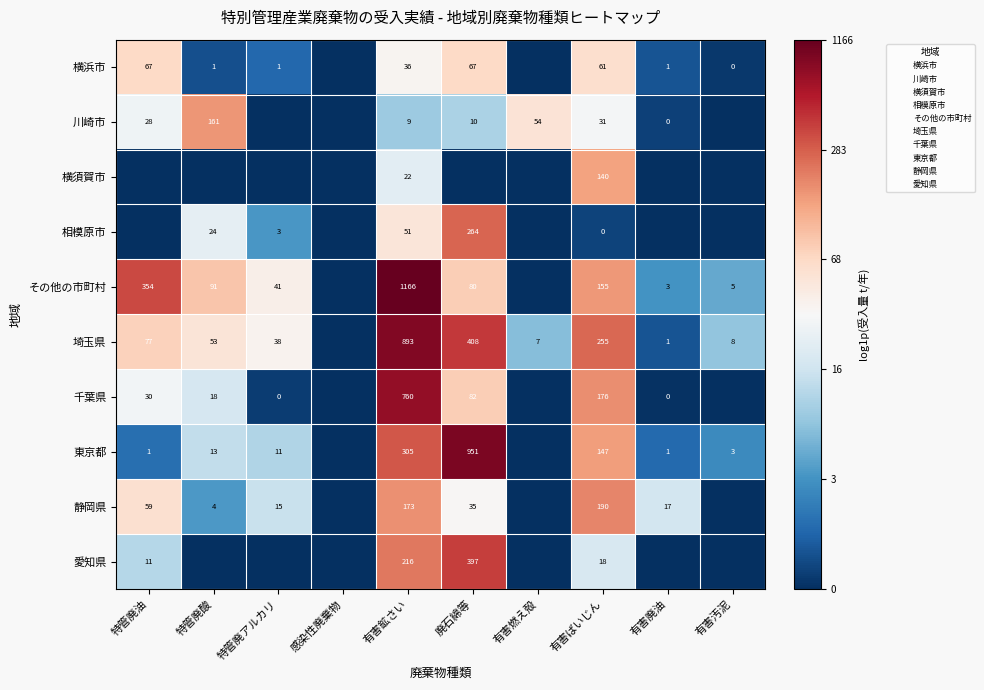

Rank the series by their maximum value, from highest to lowest.

その他の市町村, 東京都, 埼玉県, 千葉県, 愛知県, 相模原市, 静岡県, 川崎市, 横須賀市, 横浜市